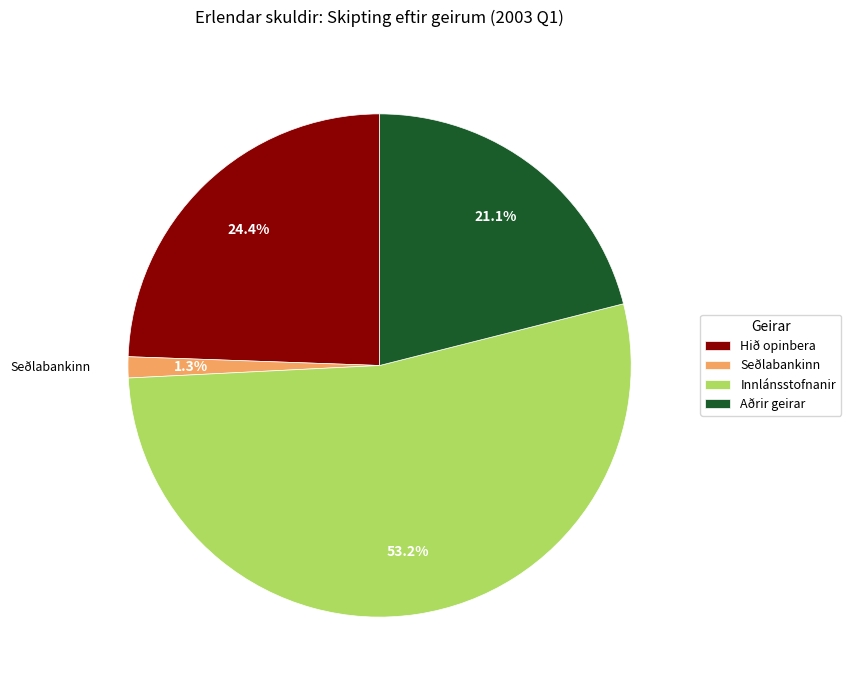

What percentage is the Innlánsstofnanir slice, to the nearest percent?

53%